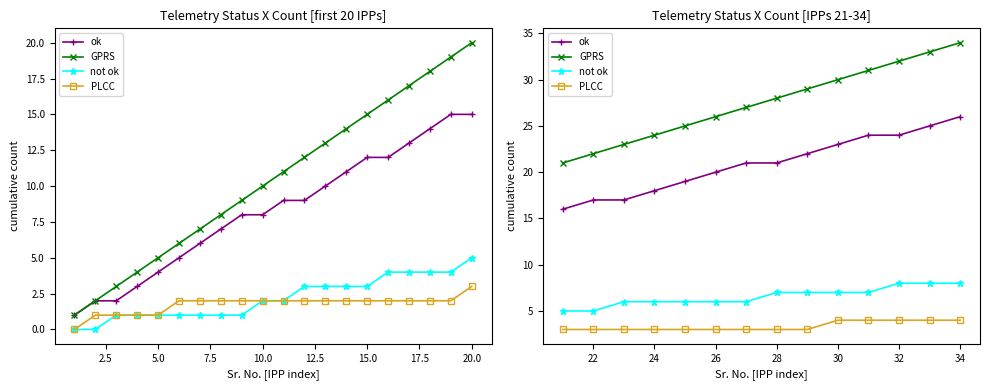

True or false: ok and PLCC intersect in this chart.

False